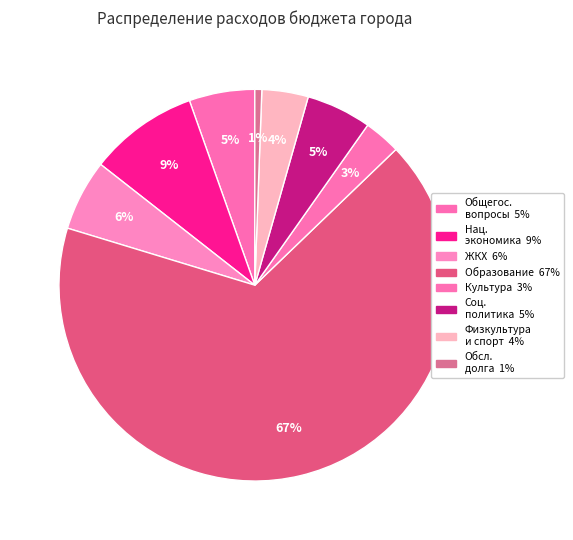

Is there a majority slice in this chart?

Yes